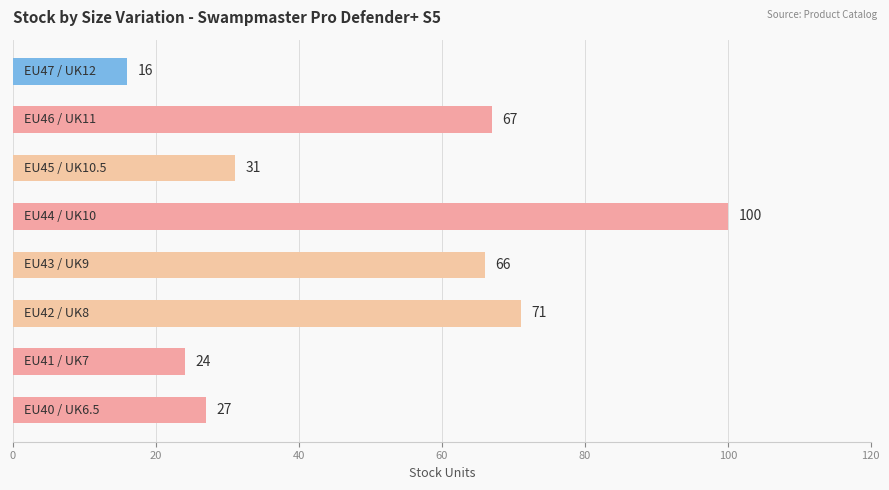

What is the greatest value displayed?

100